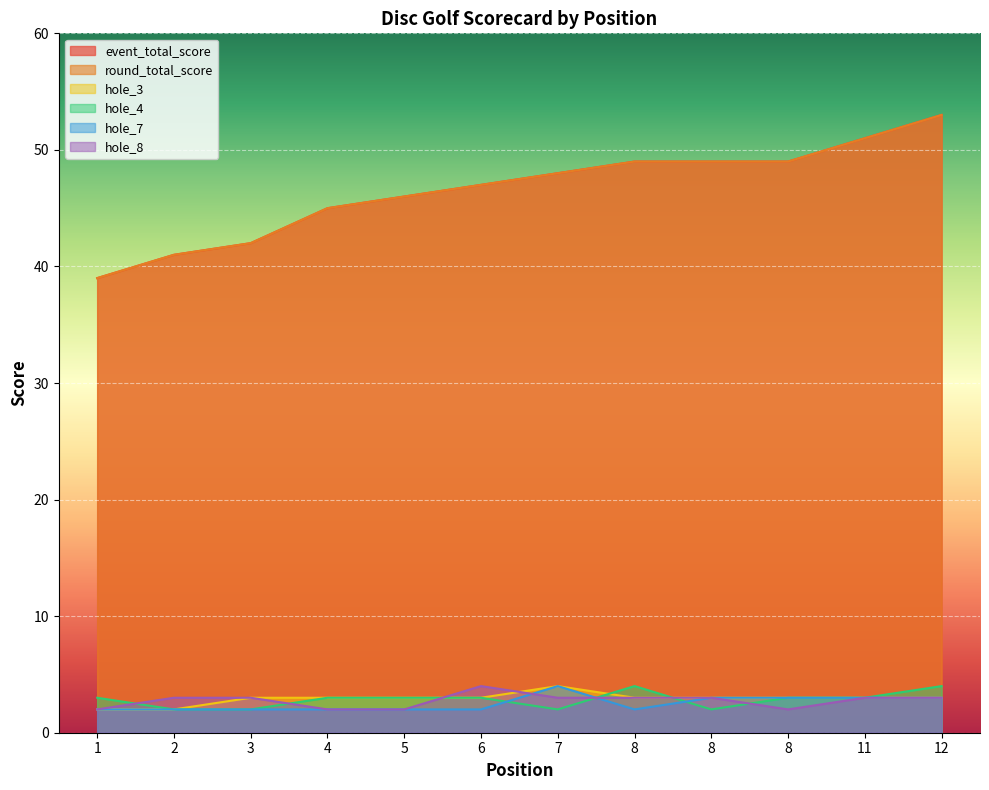

At which category is the sum across all series the highest?

12